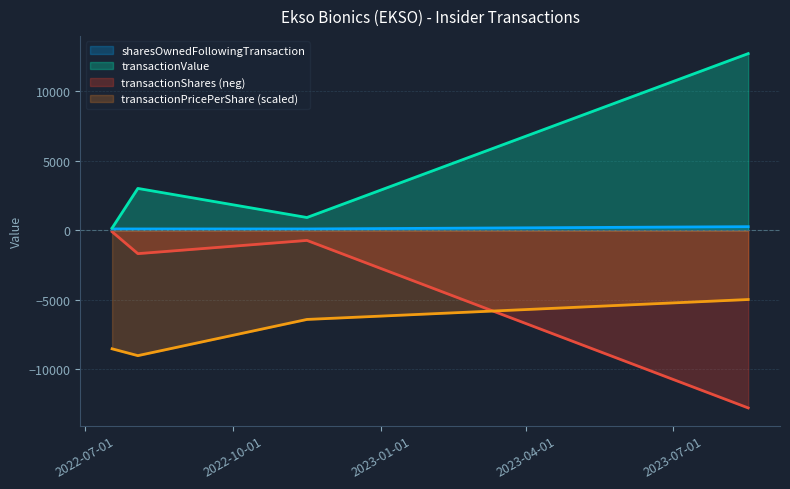

What is the label of the 1st point from the right?

2023-08-17